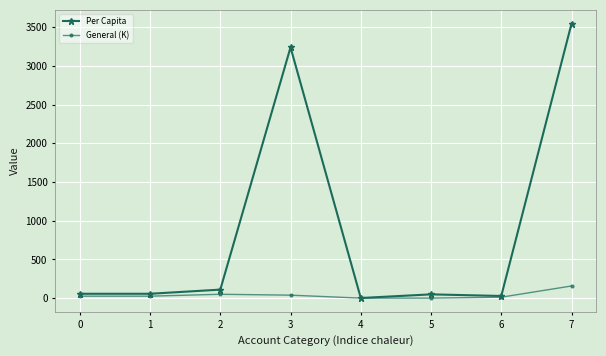

Which series has the largest total across all categories?

Per Capita